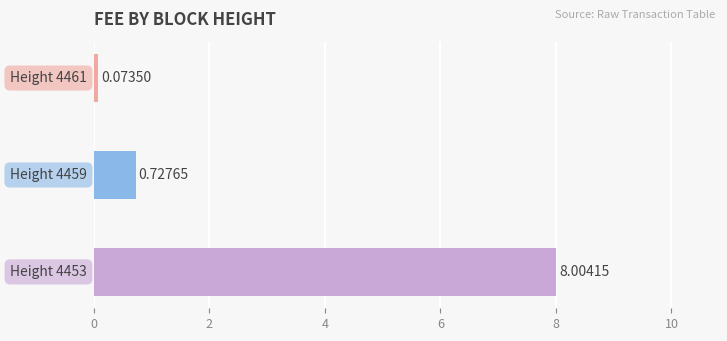

What is the difference between the maximum and minimum values?

7.9